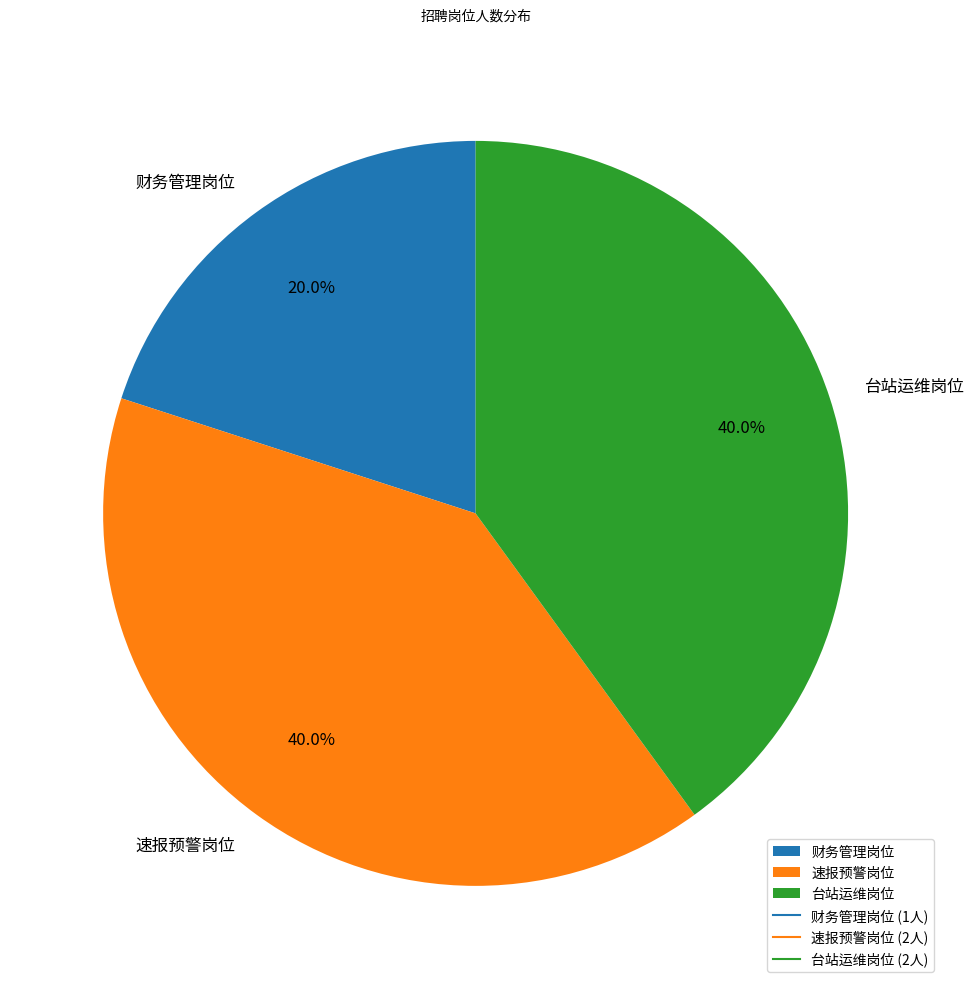

Which category has the smallest portion of the pie?

财务管理岗位